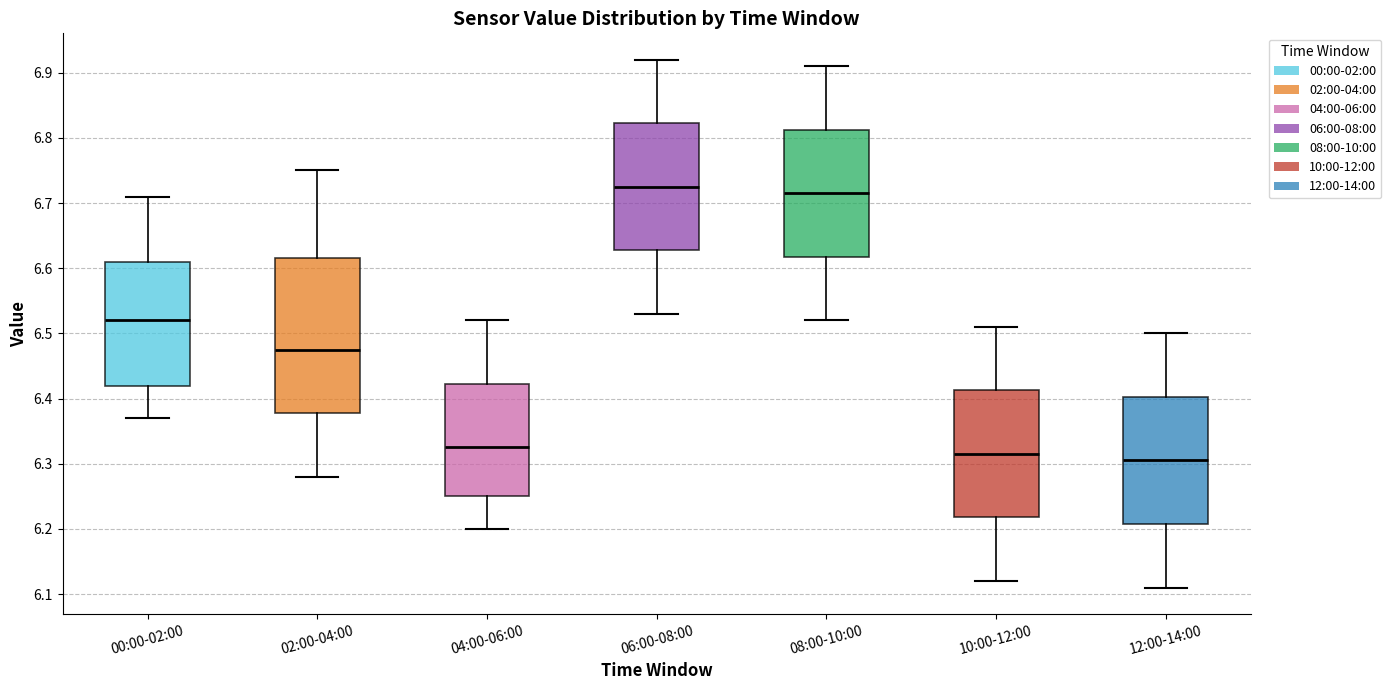

Comparing the boxes themselves (not the whiskers), which one is the tallest?

02:00-04:00